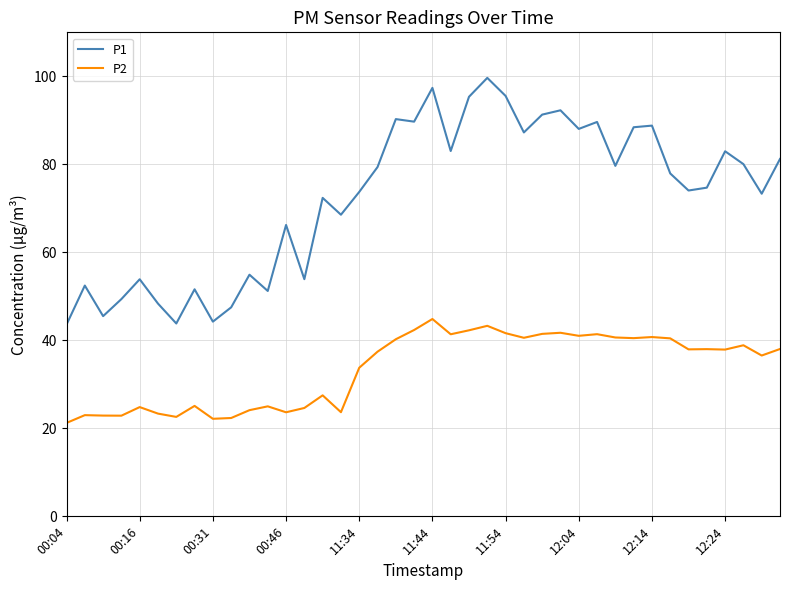

Does the chart display data point markers on the line(s)?

No